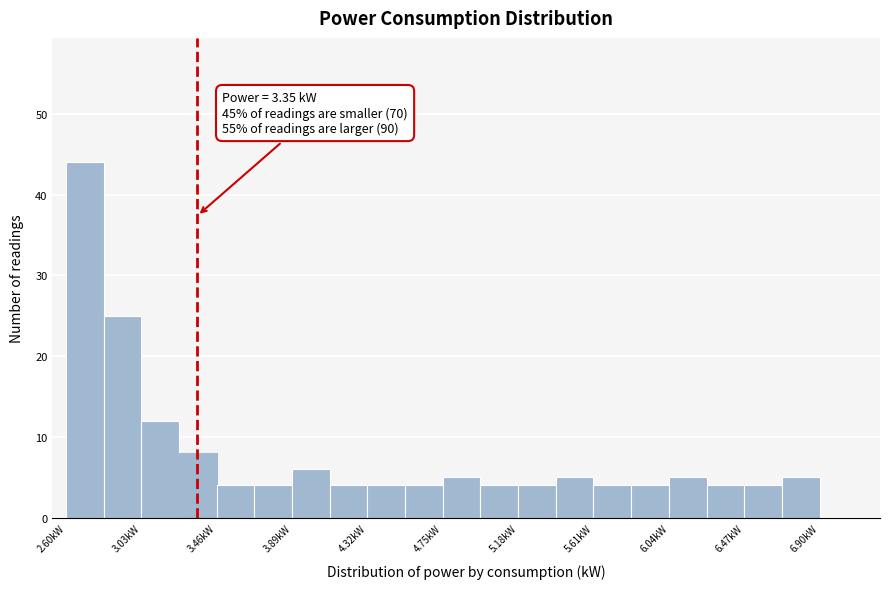

Over which range of the x-axis is the bar tallest?

2.600 to 2.815